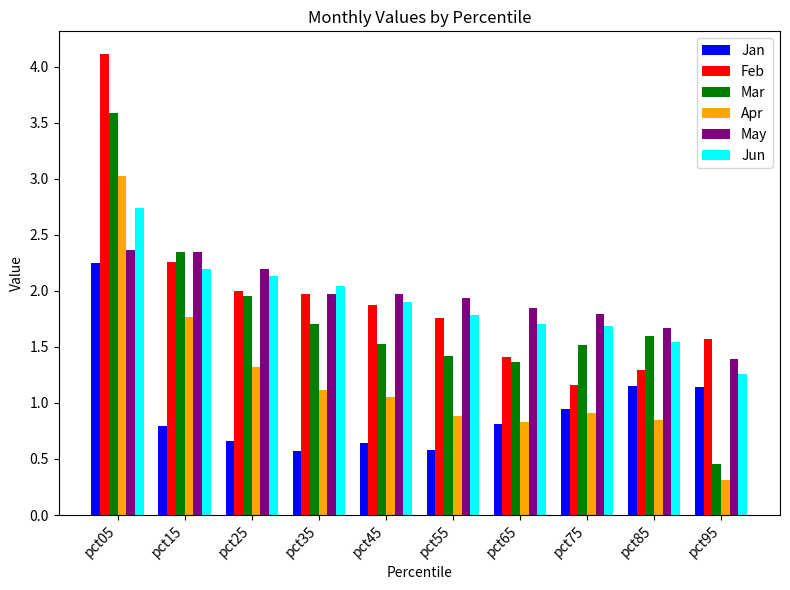

Rank the series by their maximum value, from lowest to highest.

Jan, May, Jun, Apr, Mar, Feb